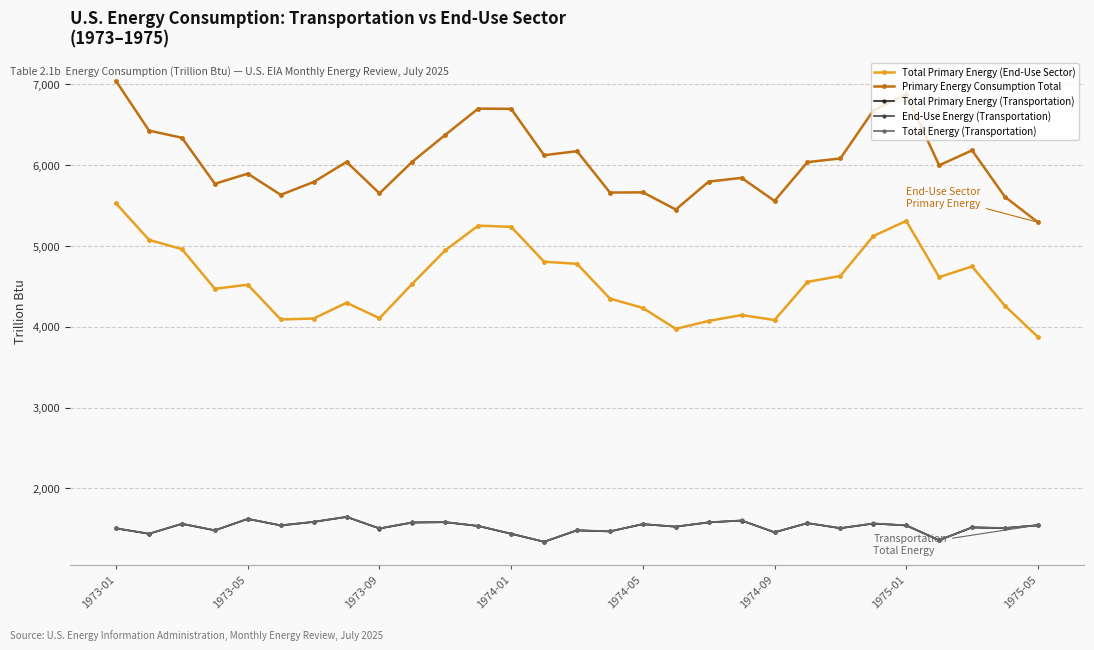

Which series has the largest total across all categories?

Primary Energy Consumption Total